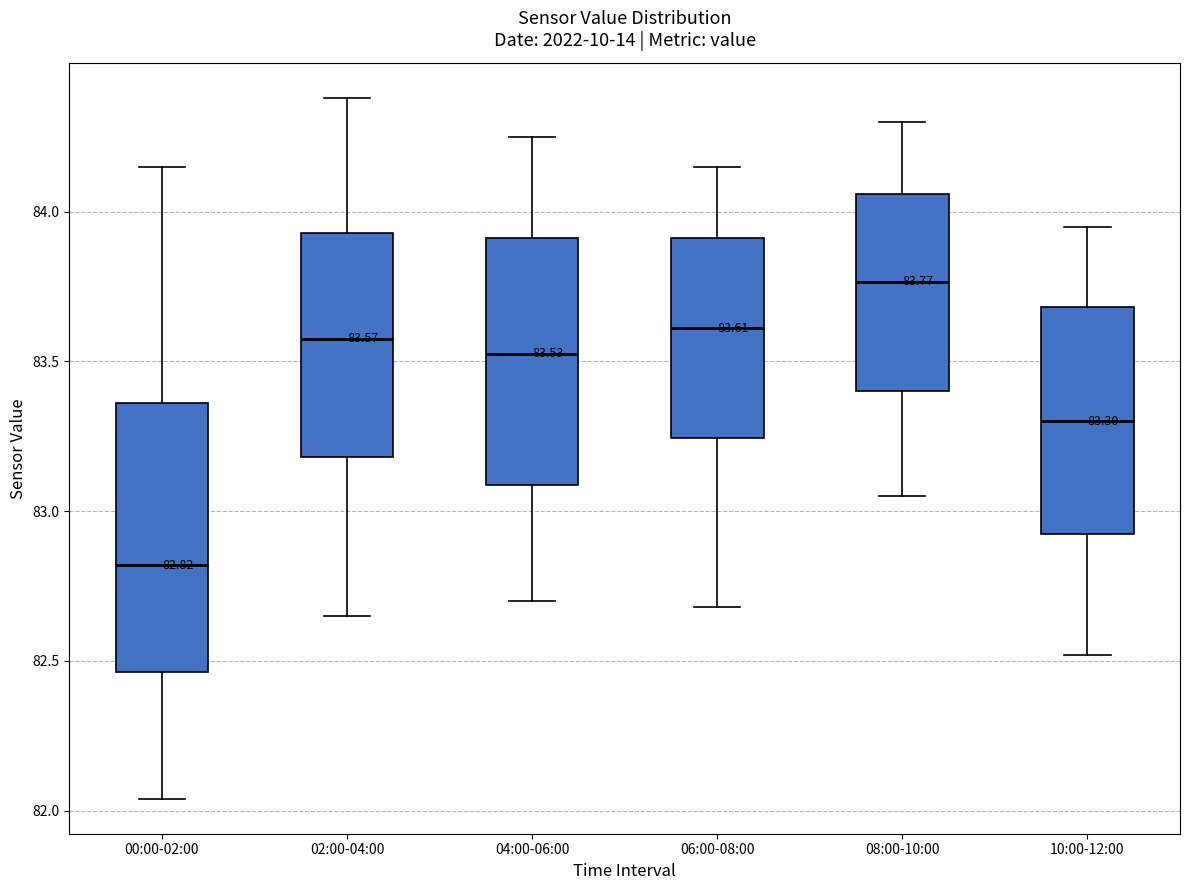

Which box's median line is the lowest?

00:00-02:00